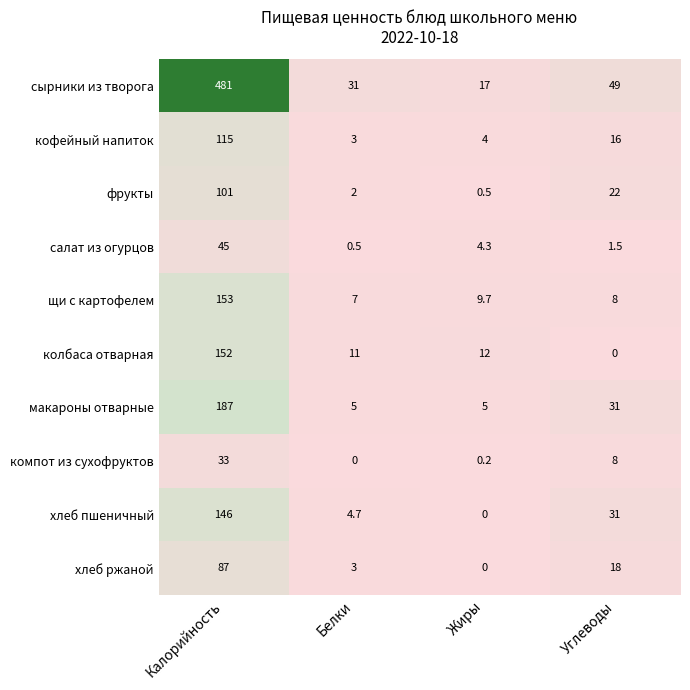

What is the sum of all колбаса отварная values?

175.0